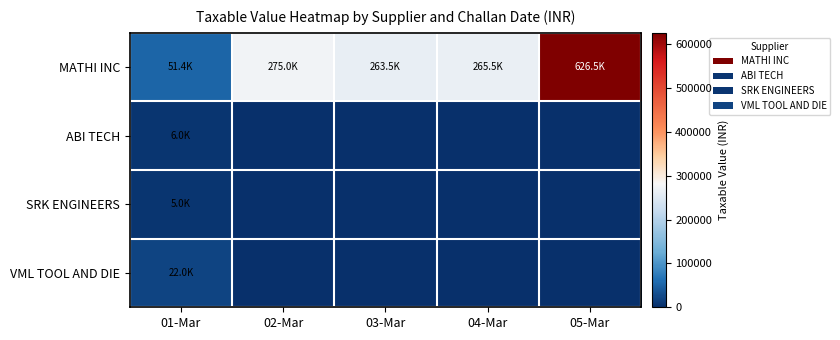

Which series has the largest total across all categories?

MATHI INC